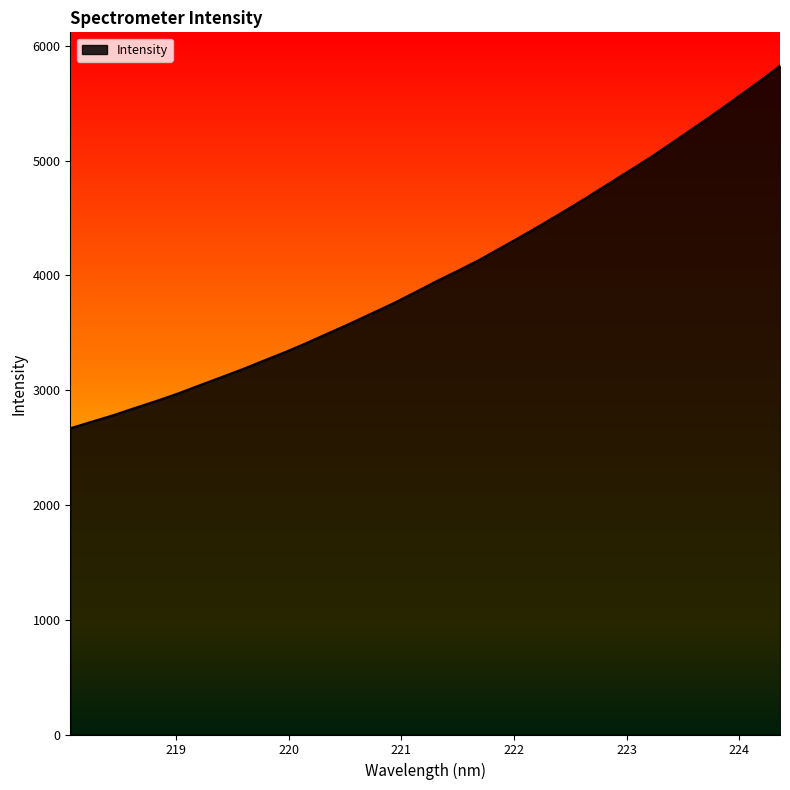

What is the smallest value displayed?

2667.9